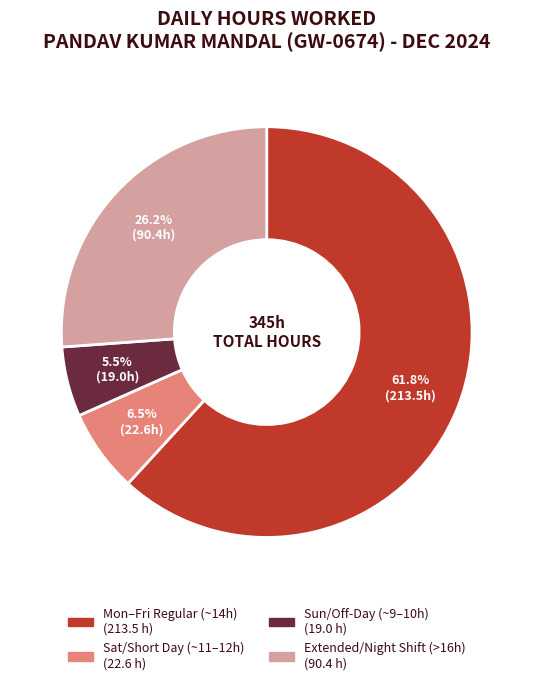

Is there any slice that represents more than half of the pie?

Yes